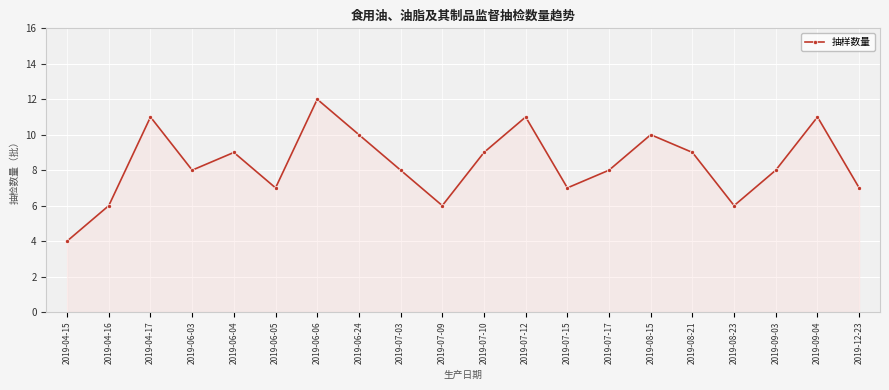

Between 2019-09-03 and 2019-07-09, which is larger?

2019-09-03